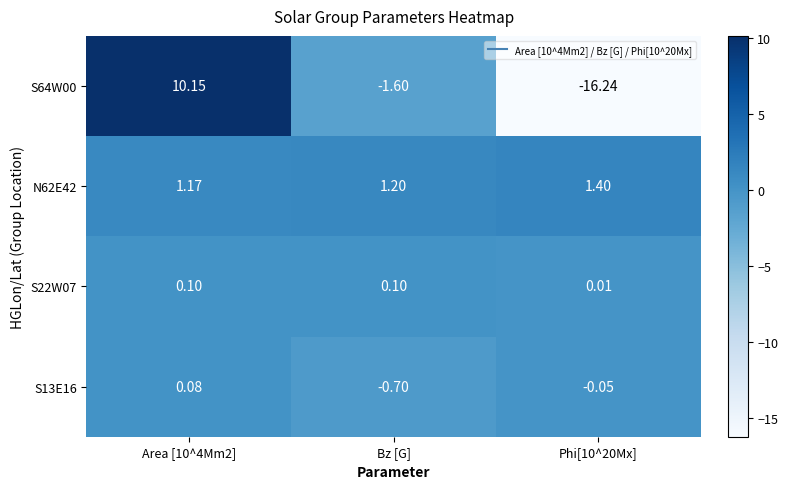

What is the total value across all series at Bz [G]?

-1.0